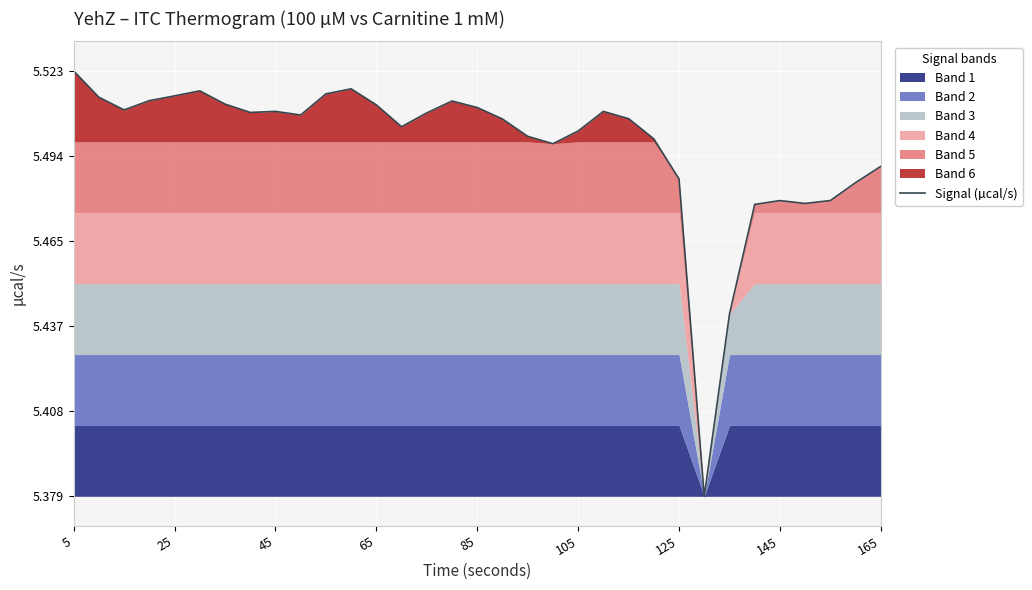

What is the difference between the maximum and minimum values?

0.1